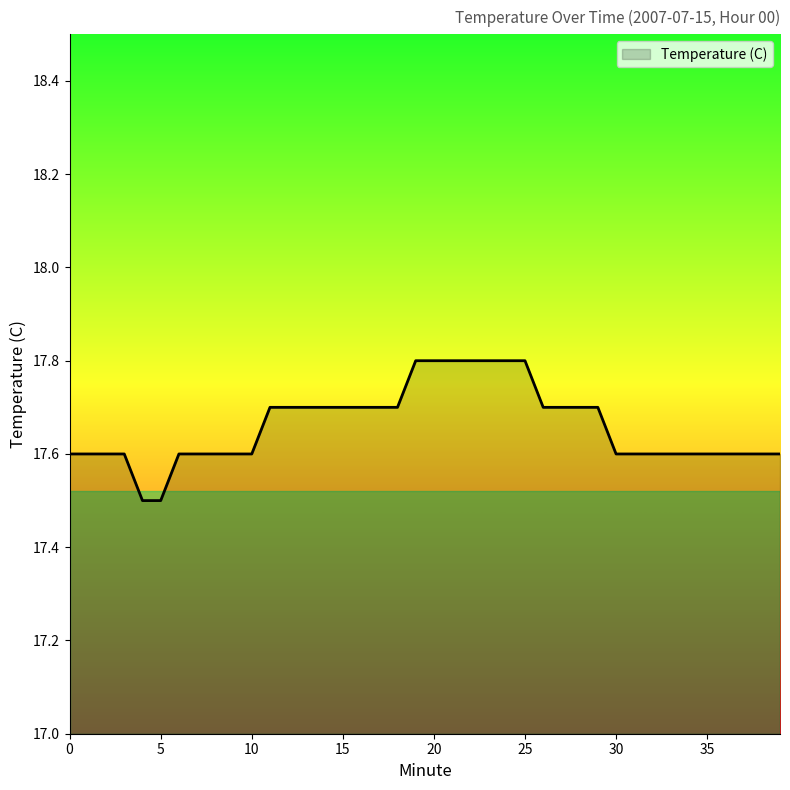

What is the greatest value displayed?

17.8